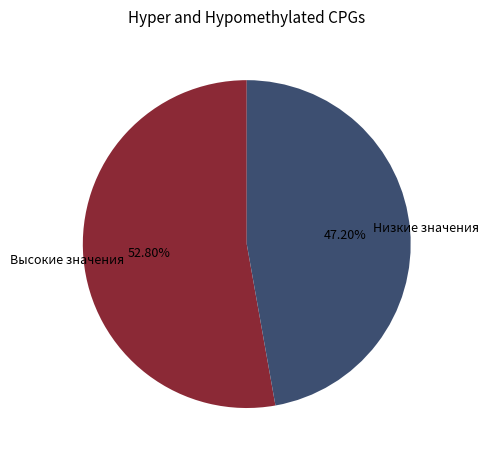

Is the sum of Низкие значения and Высокие значения greater than half?

Yes